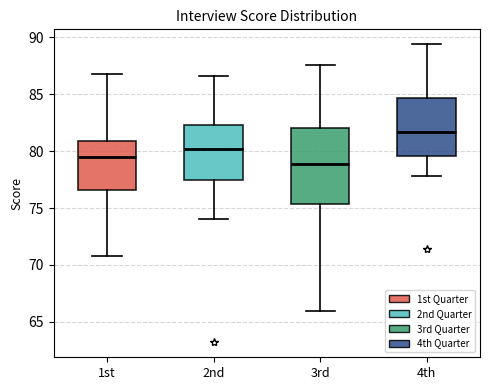

Reading left to right, read every box against the y-axis: the position of its median line, the range the box covers, and the ends of its whiskers. The values are not printed on the chart, so give them approximately, as read against the axis.

1st: median 79.5, box 76.5 to 81.0, whiskers 71.0 to 87.0
2nd: median 80.0, box 77.5 to 82.5, whiskers 74.0 to 86.5
3rd: median 79.0, box 75.5 to 82.0, whiskers 66.0 to 87.5
4th: median 81.5, box 79.5 to 84.5, whiskers 78.0 to 89.5